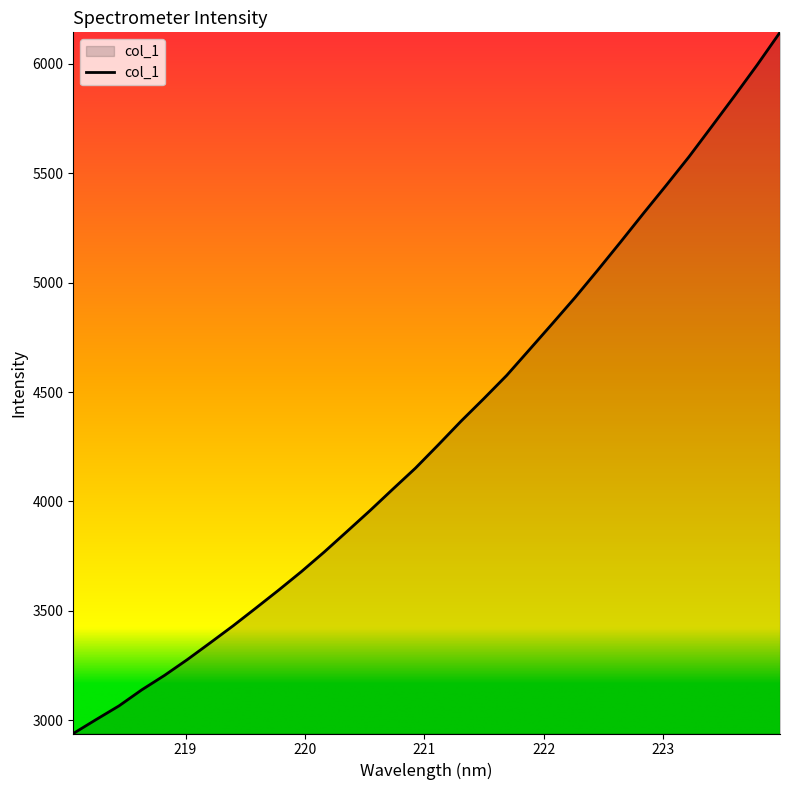

What is the greatest value displayed?

6143.3